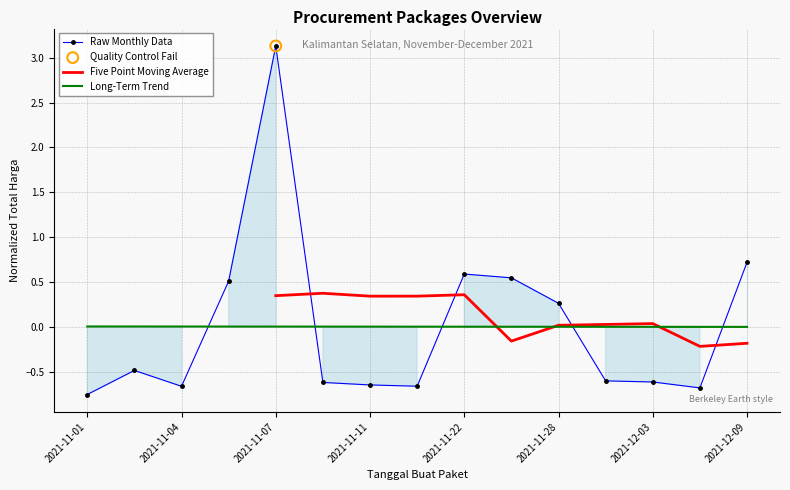

True or false: Raw Monthly Data and Long-Term Trend intersect in this chart.

True